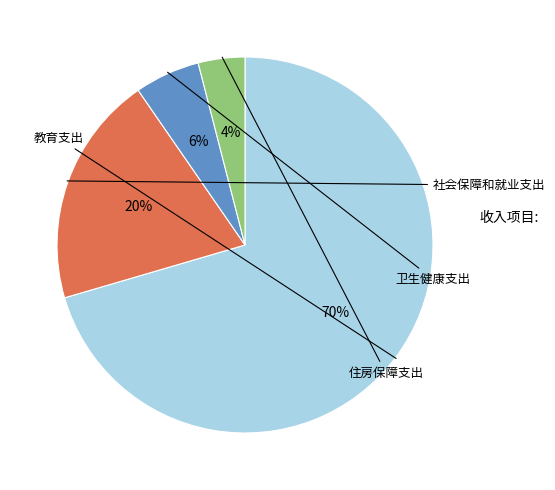

Is there any slice that represents more than half of the pie?

Yes